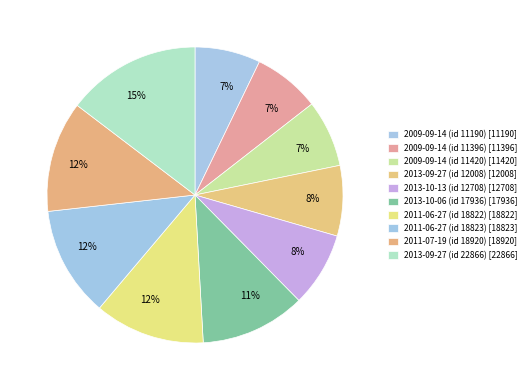

True or false: 2013-09-27 (id 12008) accounts for 8% of the total.

True